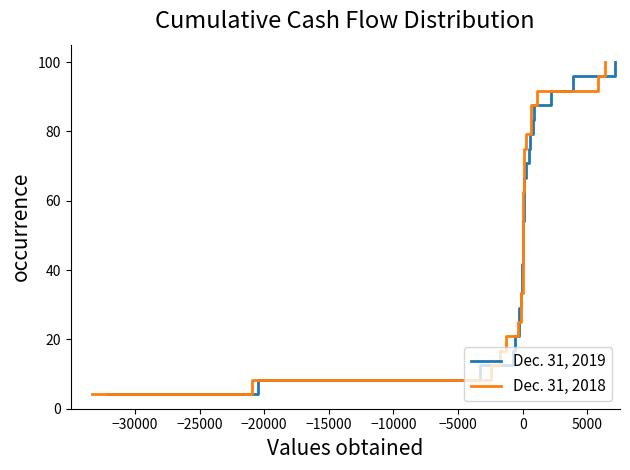

Does the chart have visible grid lines?

No